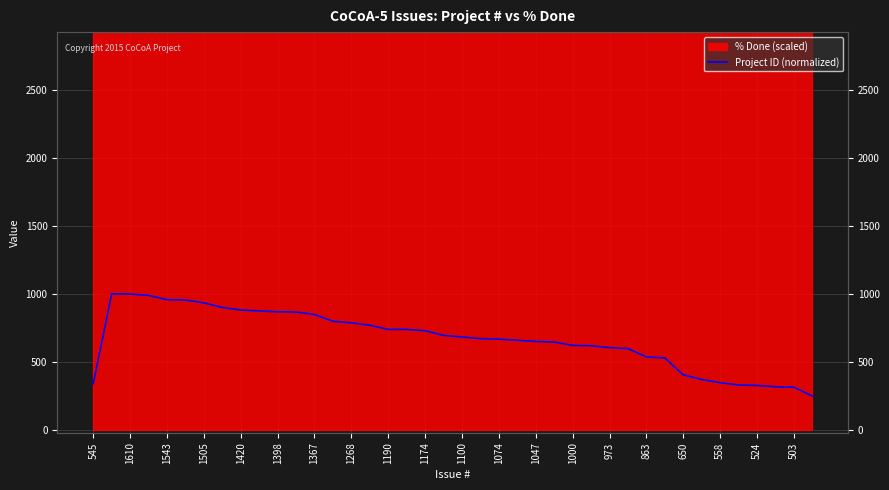

Is it true that the value at 29 is 597.0?

True